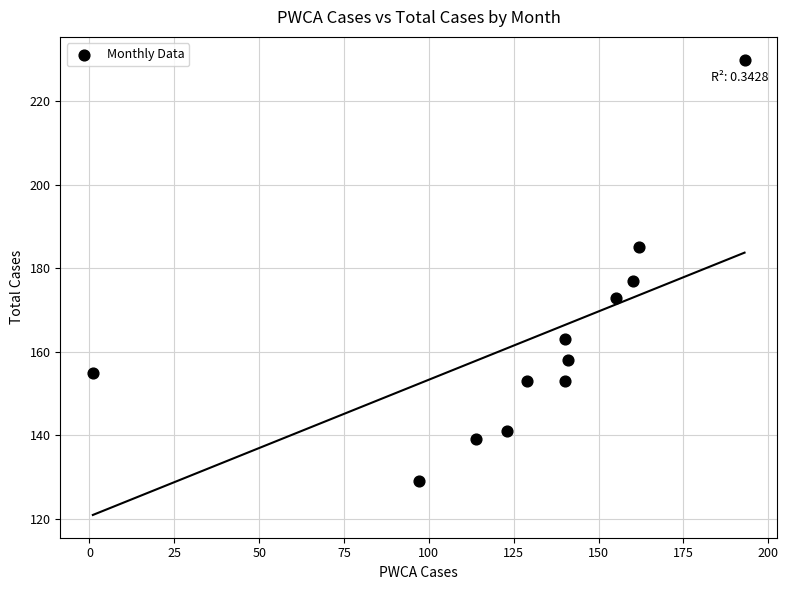

What Y value in the scatter plot is closest to 179?

177